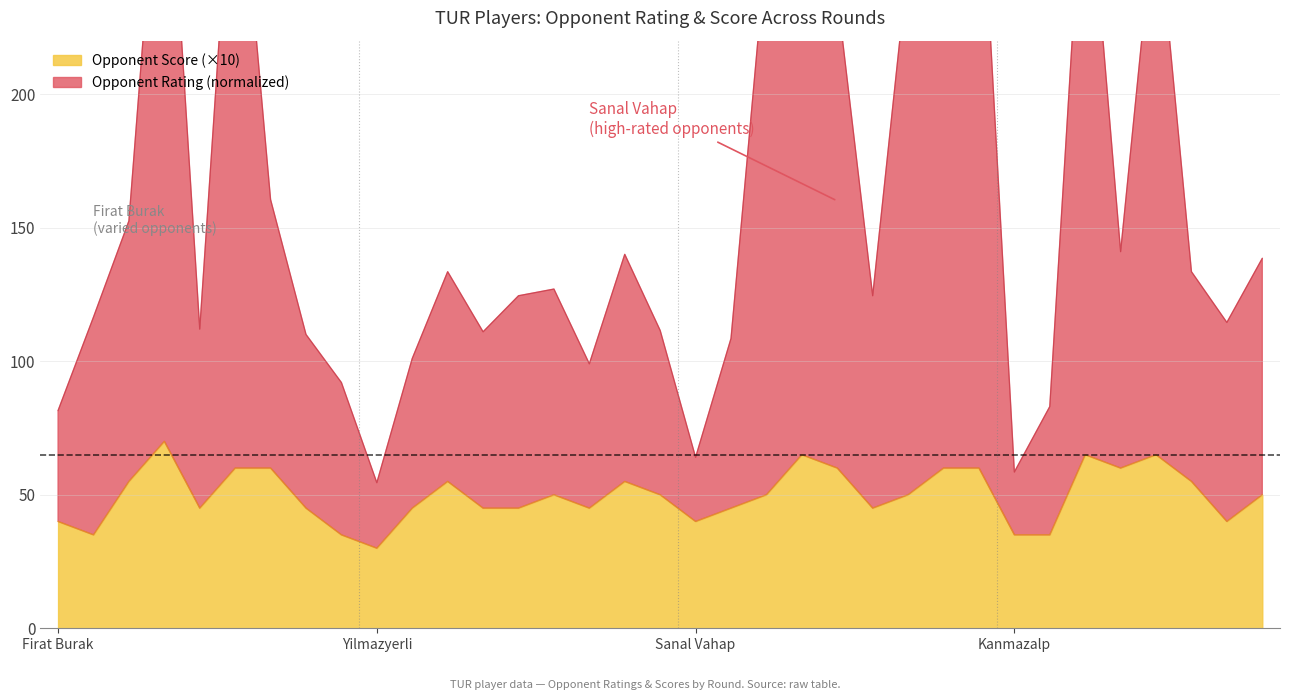

How many lines are shown in the chart?

2